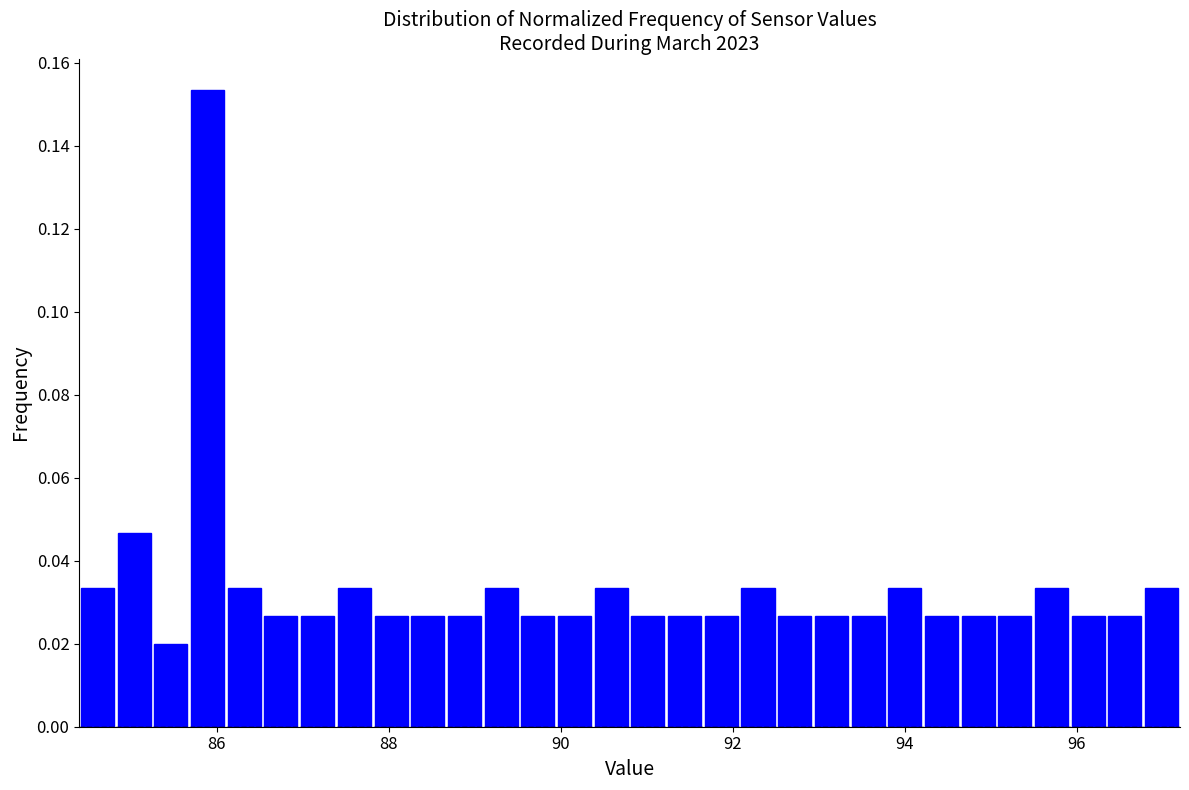

Read against the x-axis, roughly where is the centre of the tallest bar?

85.8